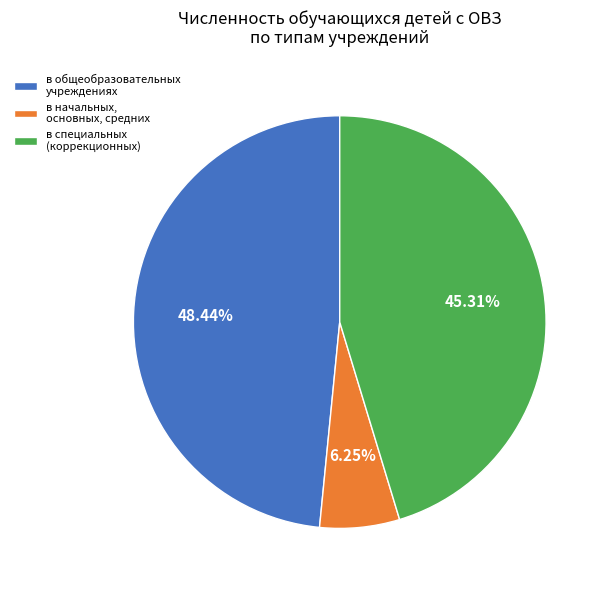

Does any single category account for the majority?

No